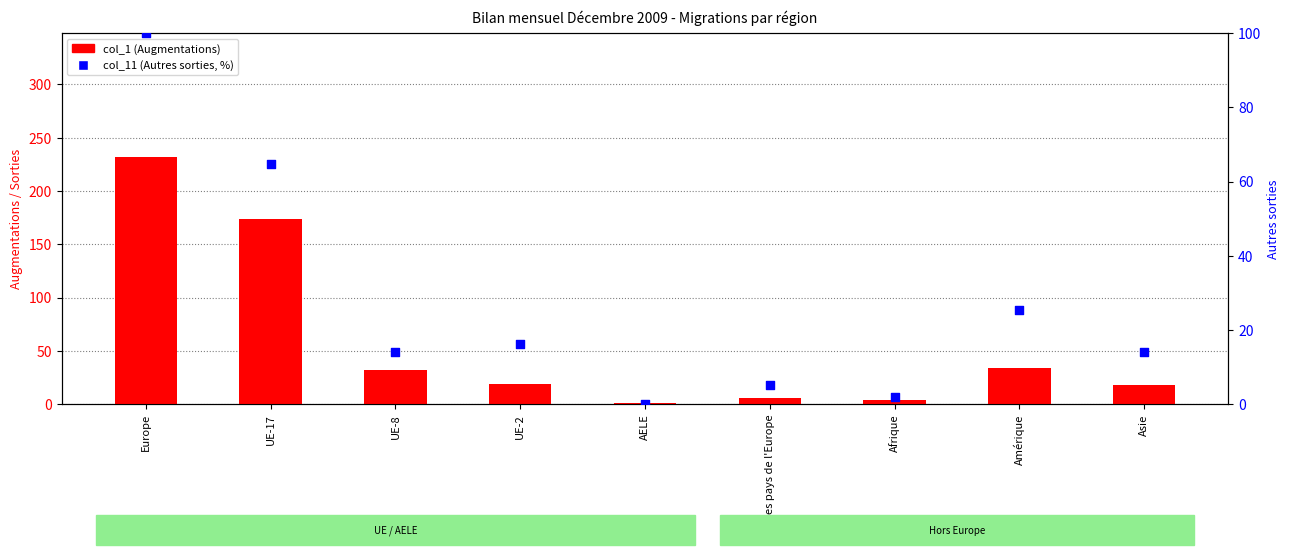

What are all the series names shown in the legend?

col_1 (Augmentations), col_11 (Autres sorties %)